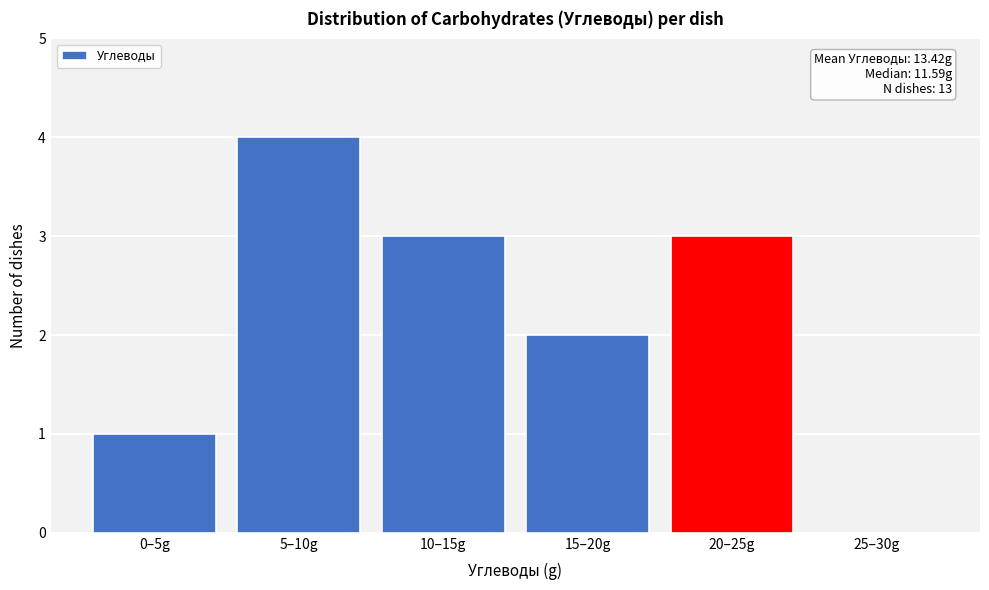

Reading right to left, list all the values displayed in this chart.

25–30g=0	20–25g=3	15–20g=2	10–15g=3	5–10g=4	0–5g=1